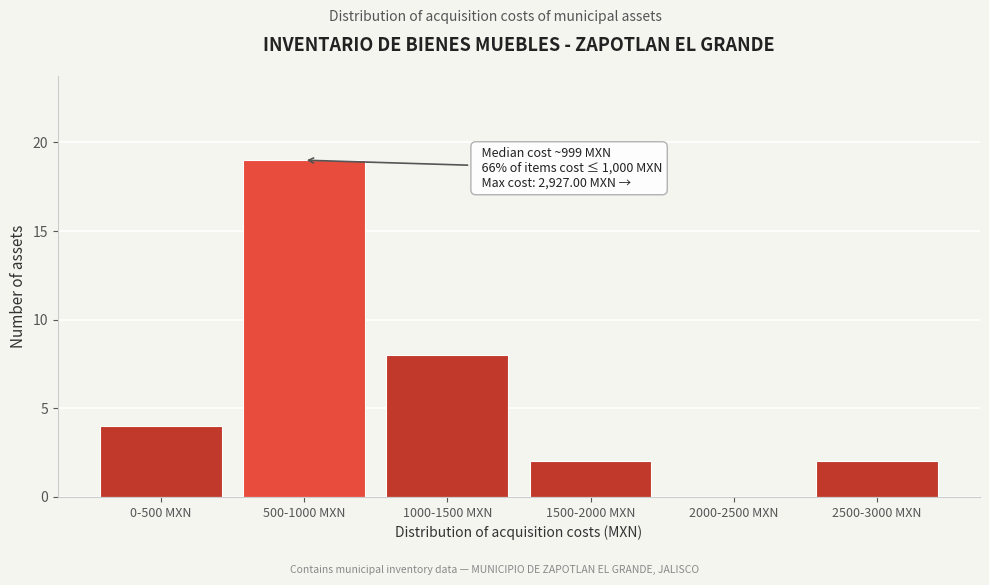

Reading left to right, what are all the values shown in this chart?

0-500 MXN=4	500-1000 MXN=19	1000-1500 MXN=8	1500-2000 MXN=2	2000-2500 MXN=0	2500-3000 MXN=2